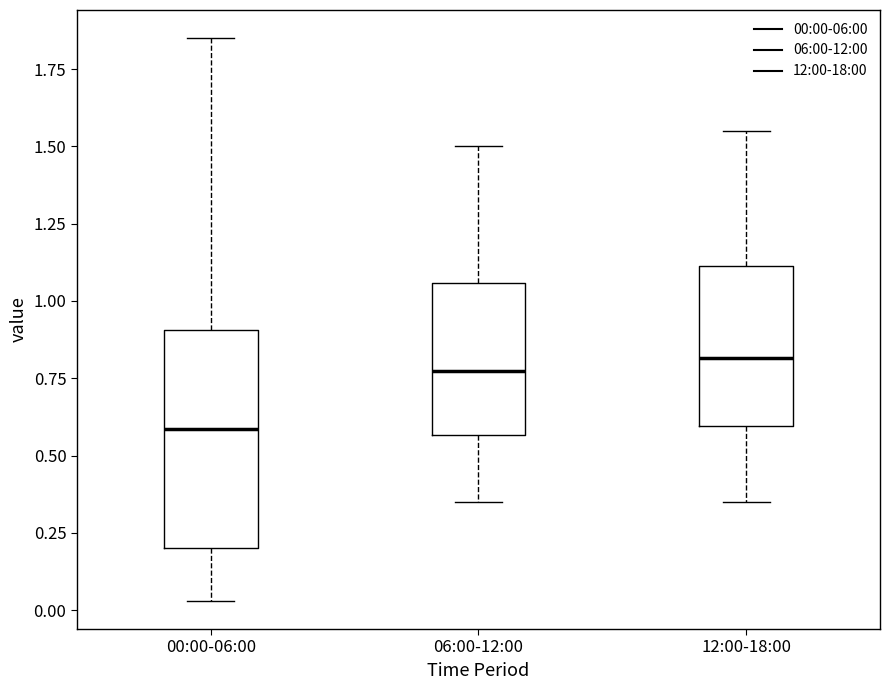

Where does the lower whisker of the box for 12:00-18:00 end on the y-axis? The values are not printed on the chart, so give them approximately, as read against the axis.

0.35